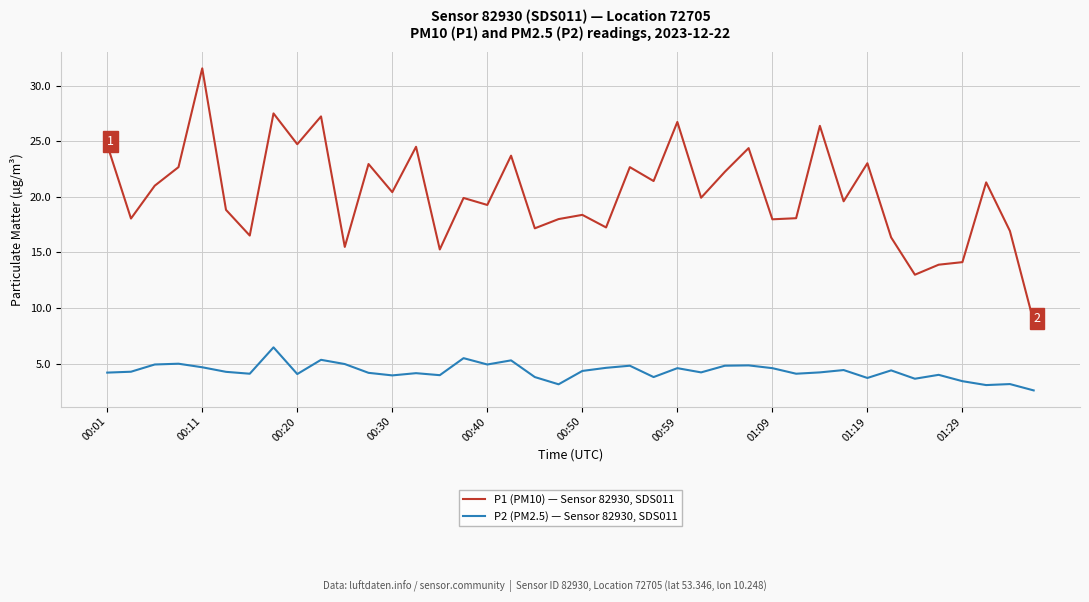

True or false: P1 (PM10) — Sensor 82930, SDS011 and P2 (PM2.5) — Sensor 82930, SDS011 intersect in this chart.

False